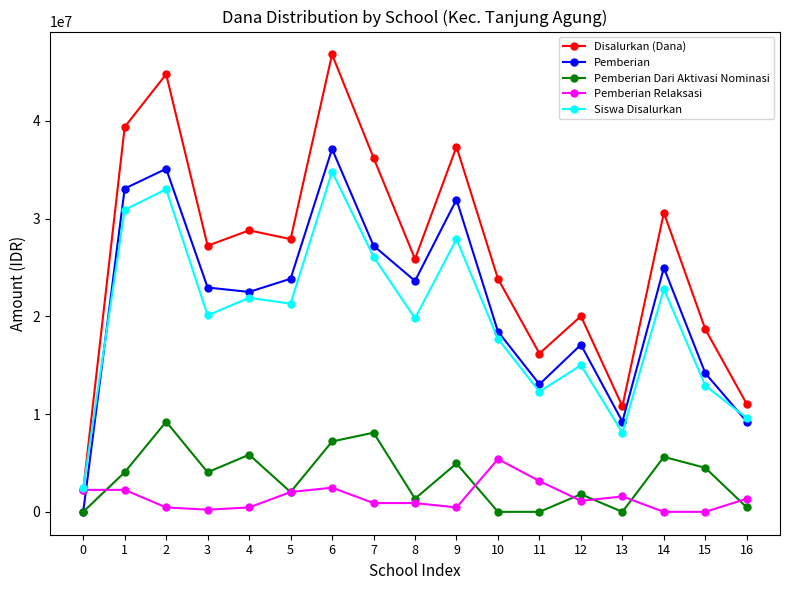

What is the sum of the Pemberian Dari Aktivasi Nominasi values at 13 and 9?

4950000